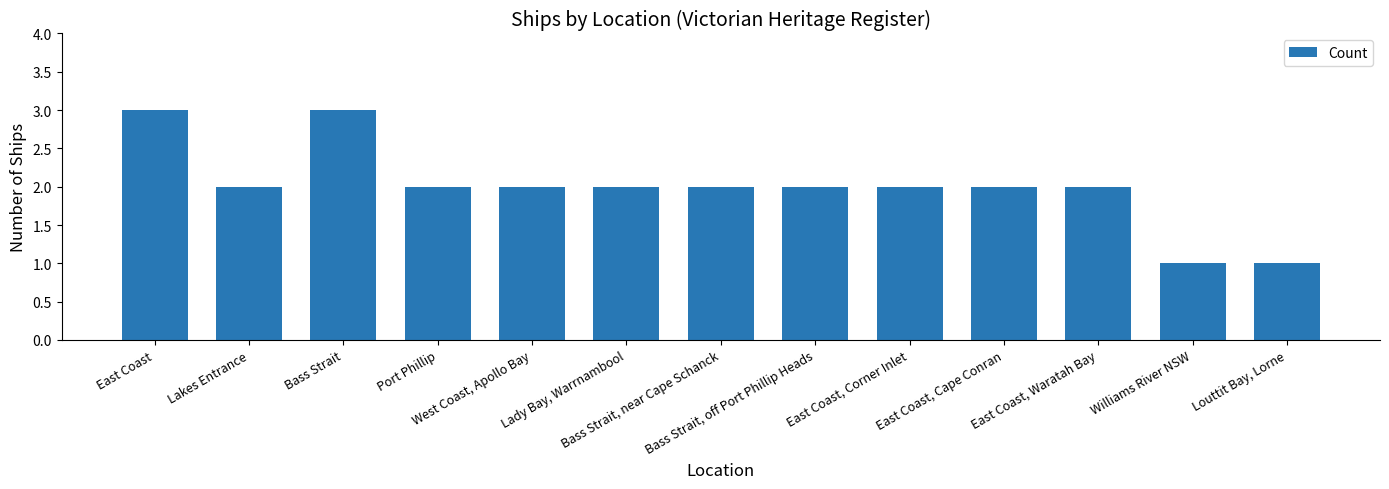

What is the smallest value displayed?

1